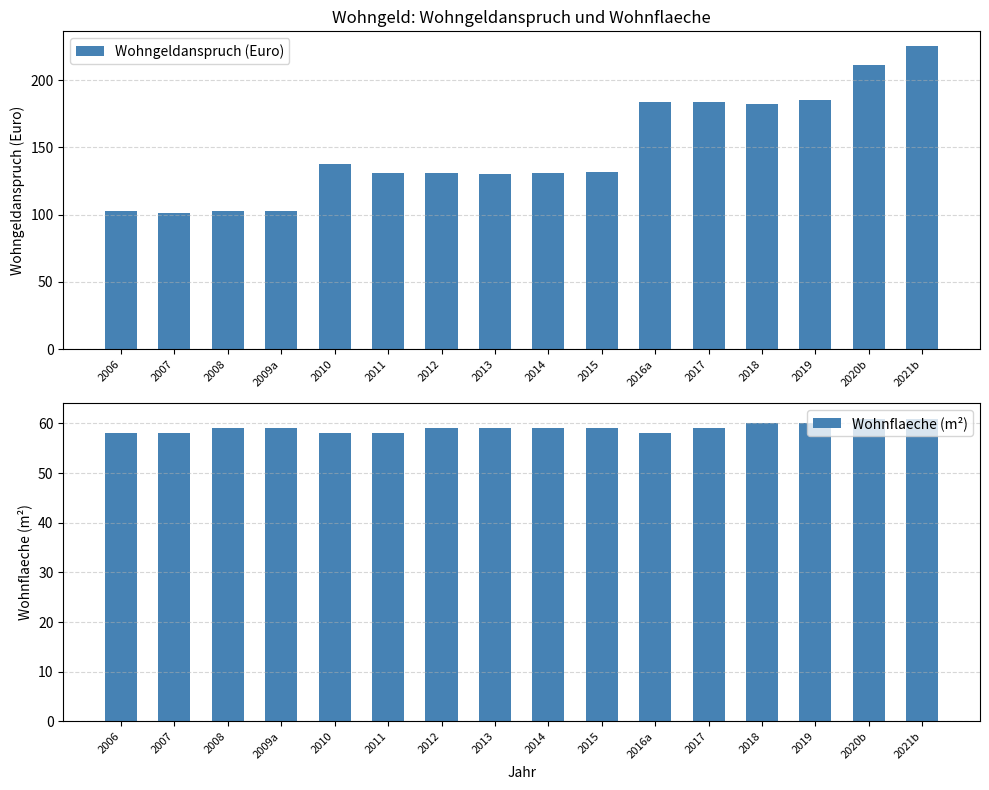

What is the difference between the Wohnflaeche (m²) values at 2018 and 2008?

1